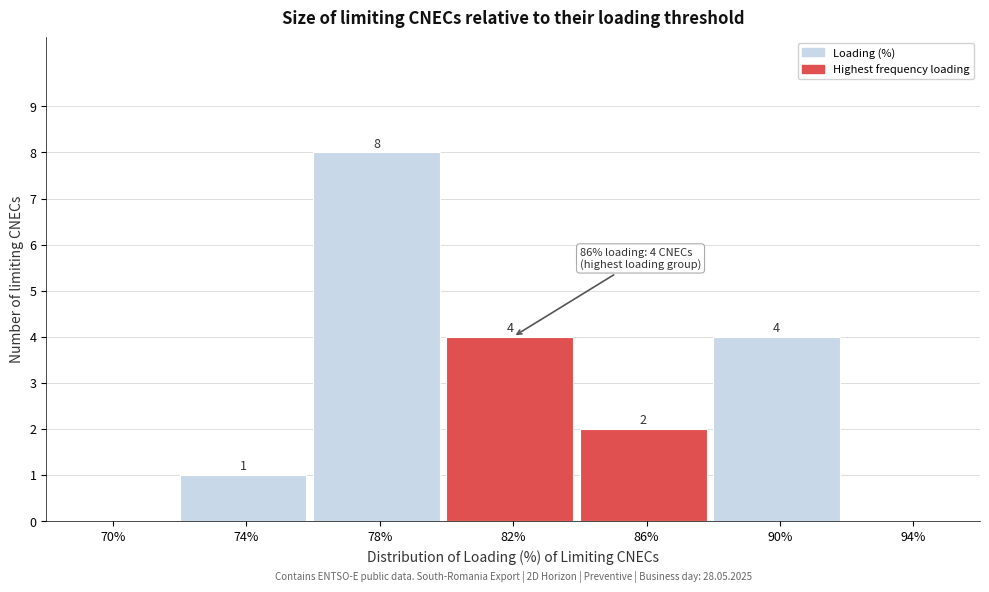

Reading left to right, what are all the values shown in this chart?

70%=0	74%=1	78%=8	82%=4	86%=2	90%=4	94%=0